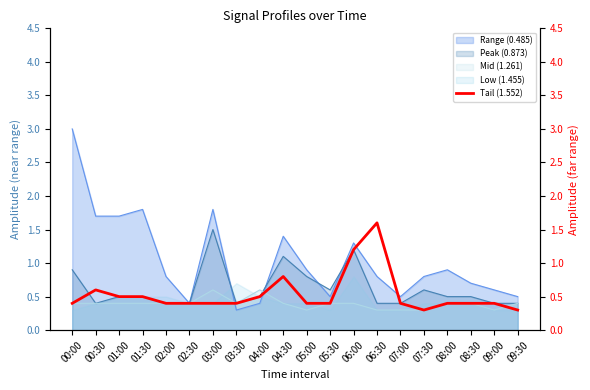

At which label does Low (1.455) reach its peak?

06:00